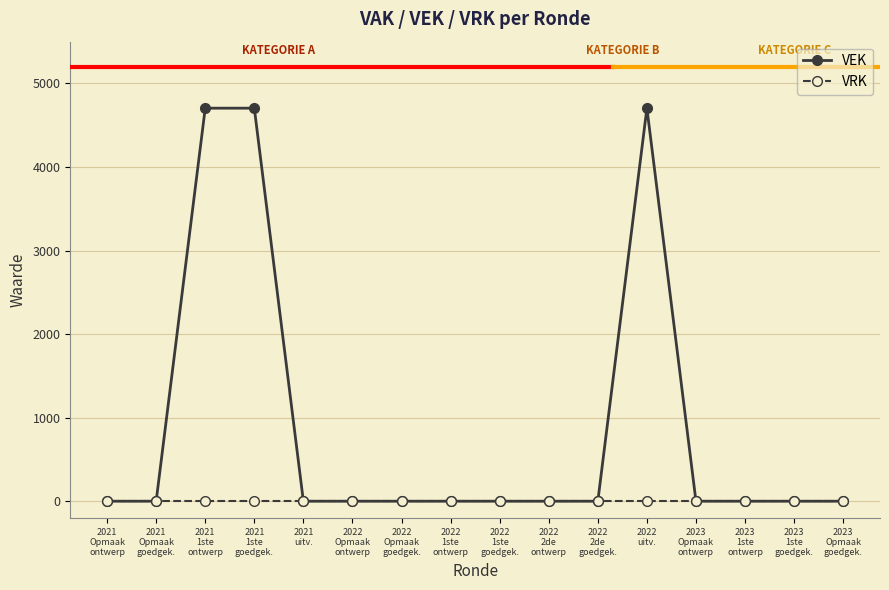

The VRK series shows 0 at 2021
Opmaak
goedgek.. True or false?

True